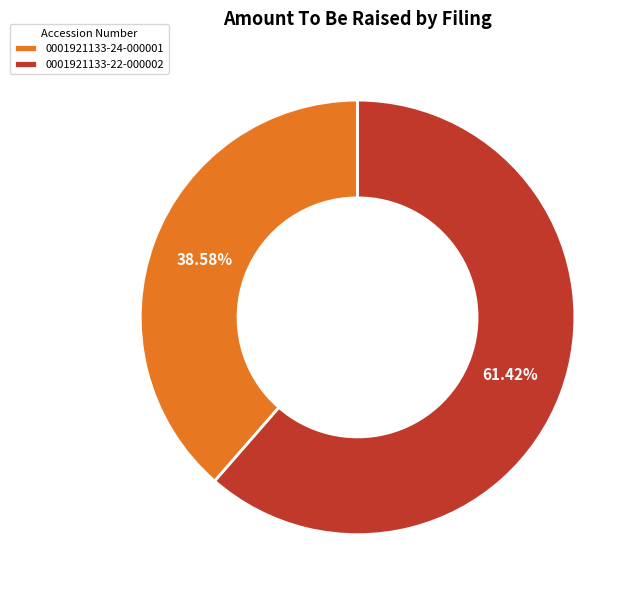

What percentage is the 0001921133-24-000001 slice, to the nearest percent?

39%